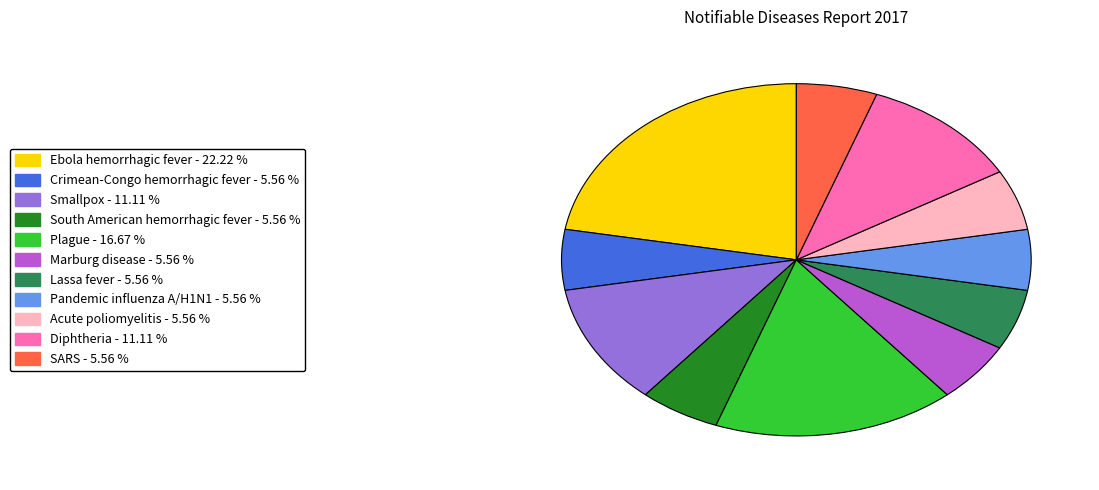

Is there any slice that represents more than half of the pie?

No